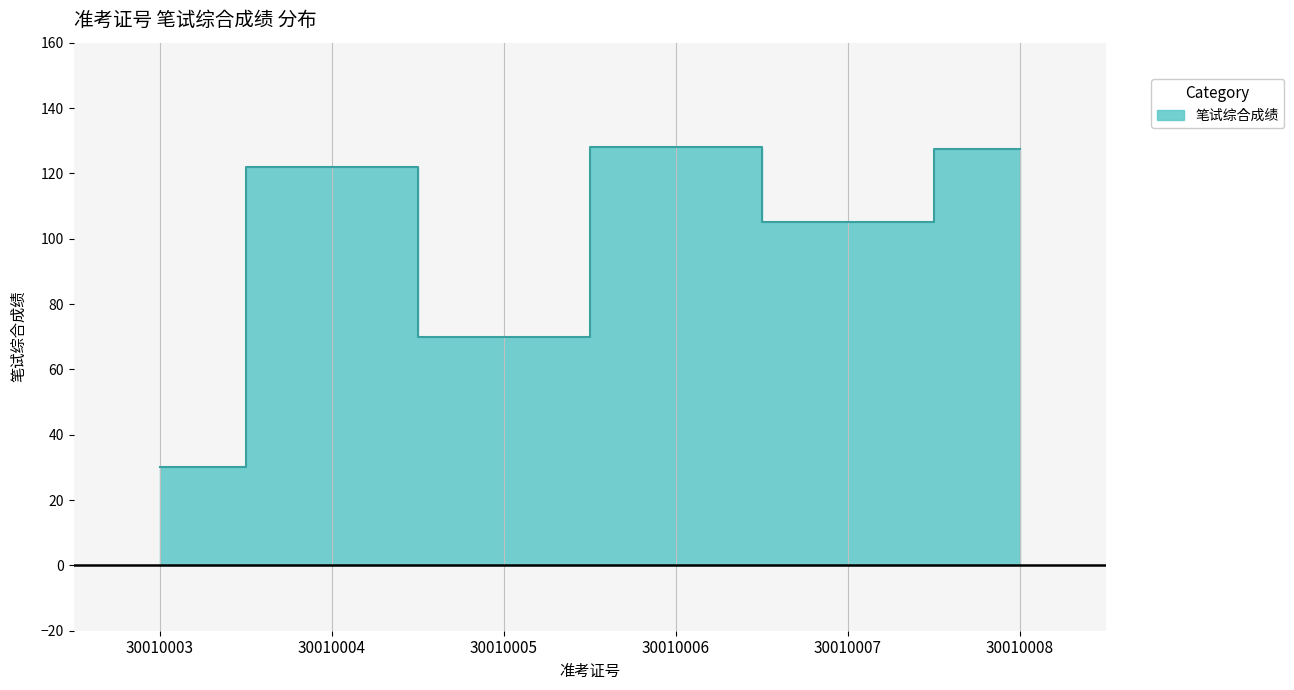

What is the sum of all values?

582.5